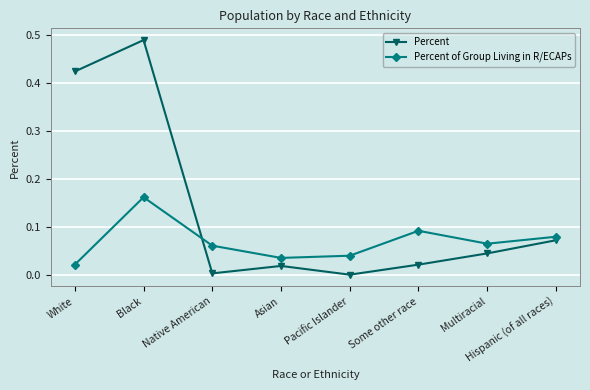

What are all the series names shown in the legend?

Percent, Percent of Group Living in R/ECAPs